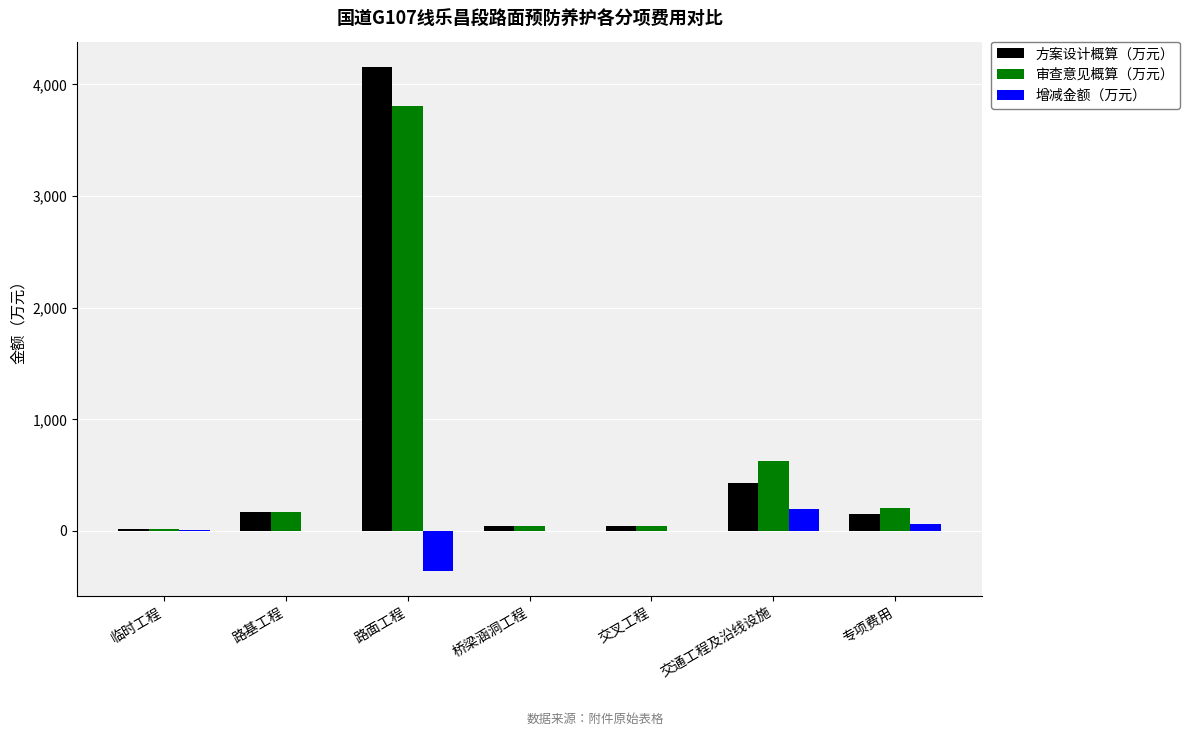

Which series changed the most between 交叉工程 and 交通工程及沿线设施?

审查意见概算（万元）